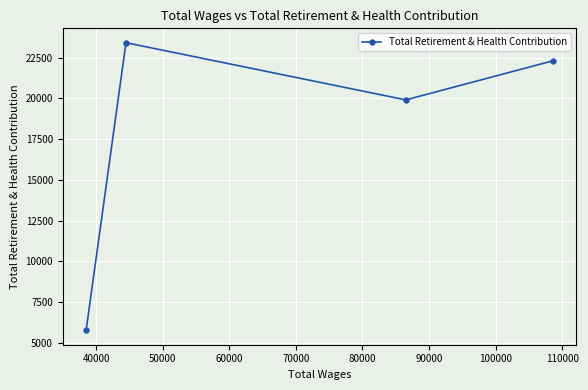

What is the difference between the maximum and second lowest values?

3507